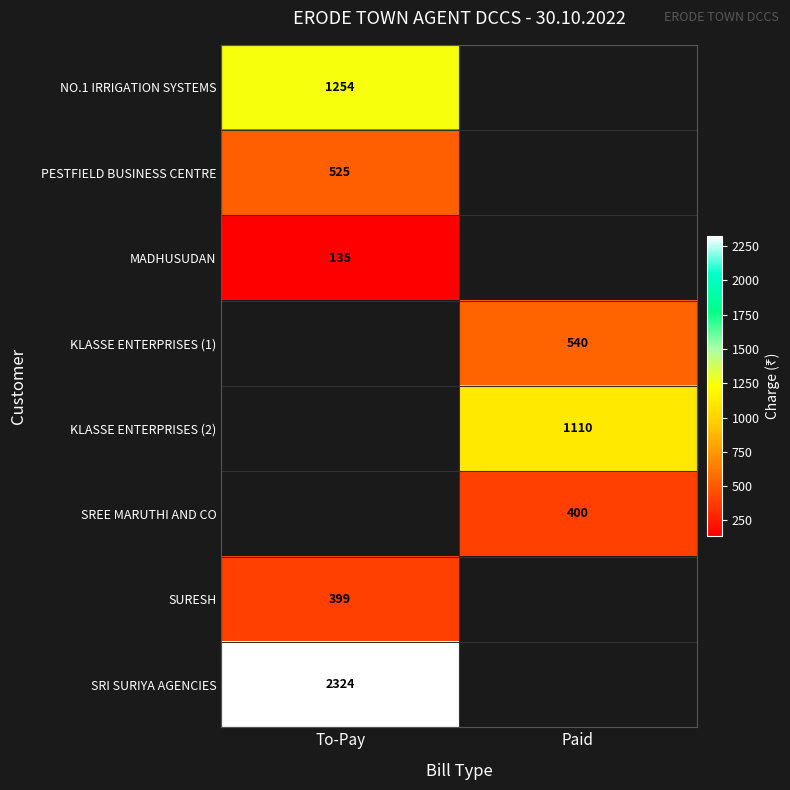

Is the value of SURESH at To-Pay greater than the value of SREE MARUTHI AND CO at Paid?

No